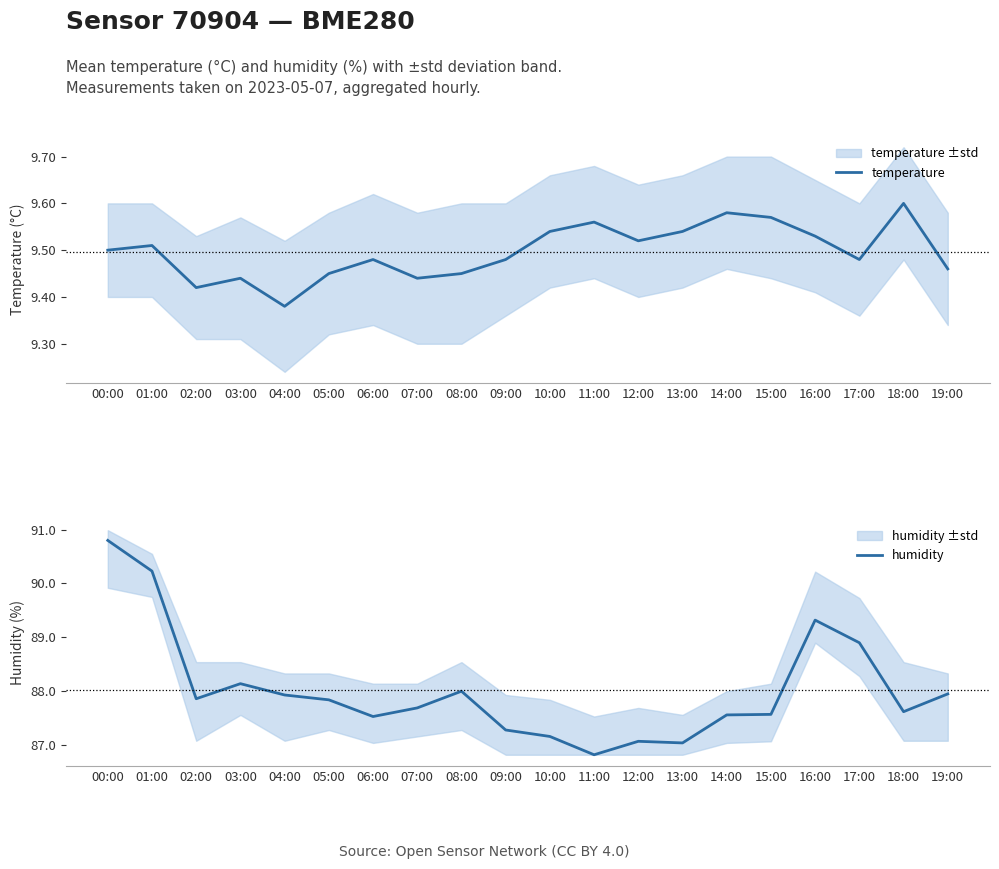

What position from the right is 16:00?

4